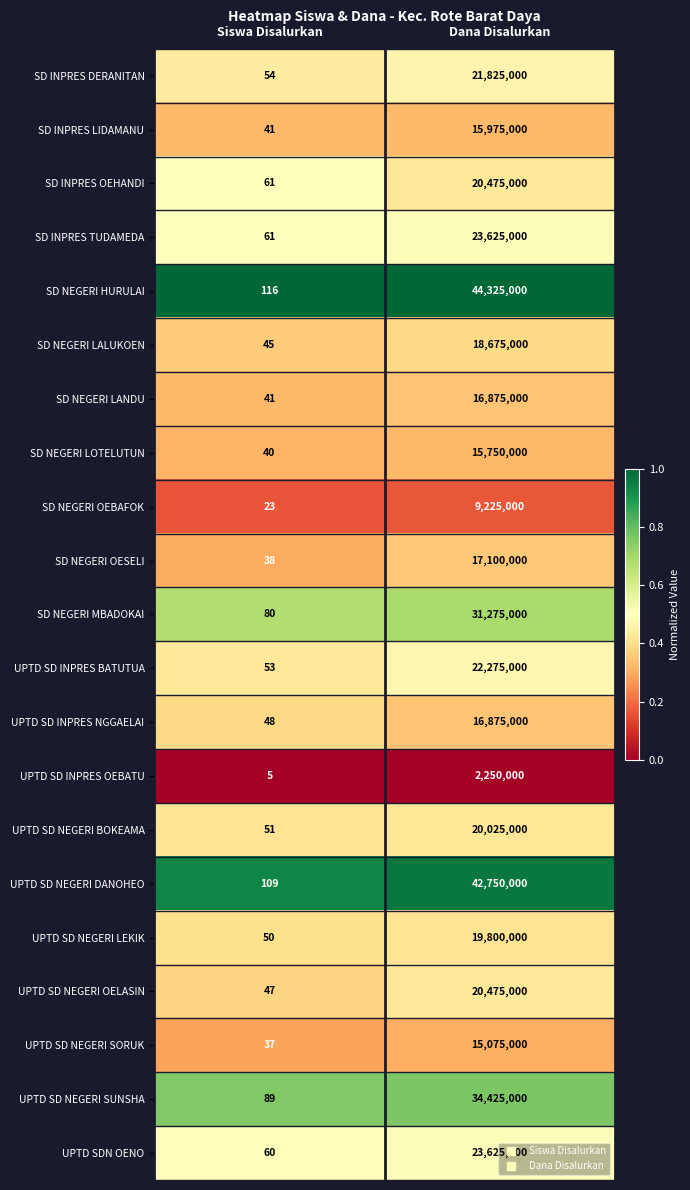

Read the UPTD SD NEGERI SORUK value at Siswa Disalurkan.

37